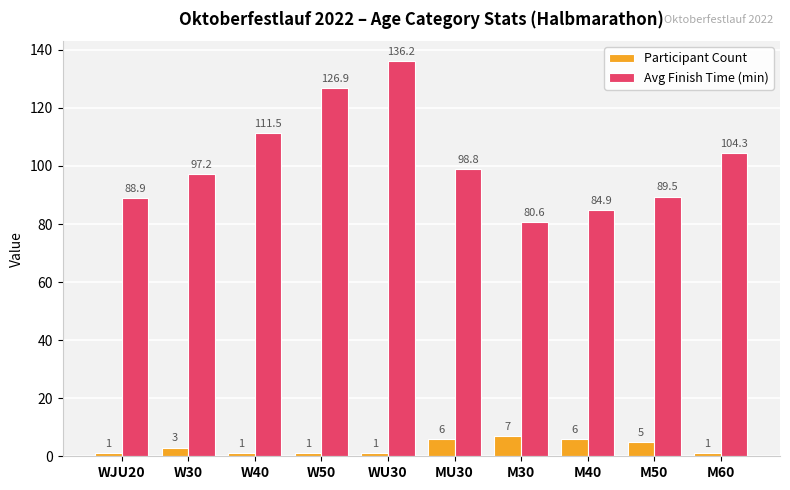

What are all the series names shown in the legend?

Participant Count, Avg Finish Time (min)